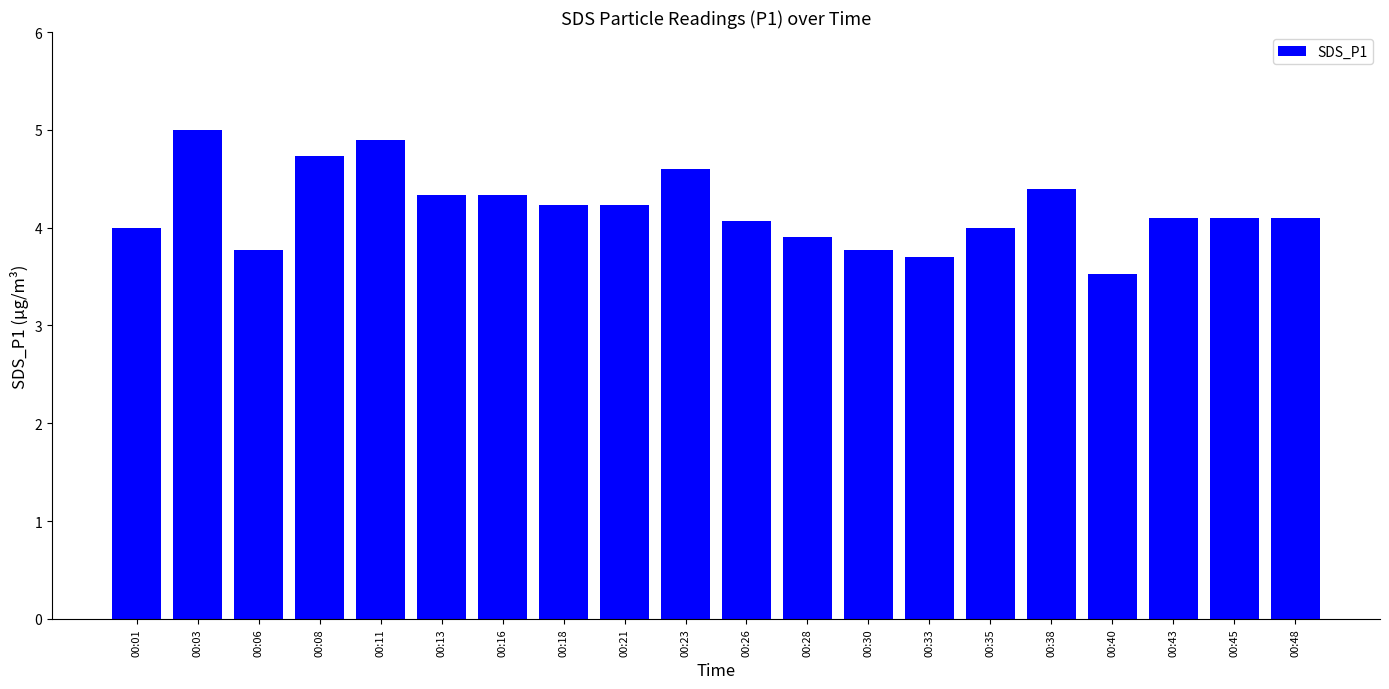

Reading right to left, list all the values displayed in this chart.

4.1	4.1	4.1	3.5	4.4	4.0	3.7	3.8	3.9	4.1	4.6	4.2	4.2	4.3	4.3	4.9	4.7	3.8	5.0	4.0